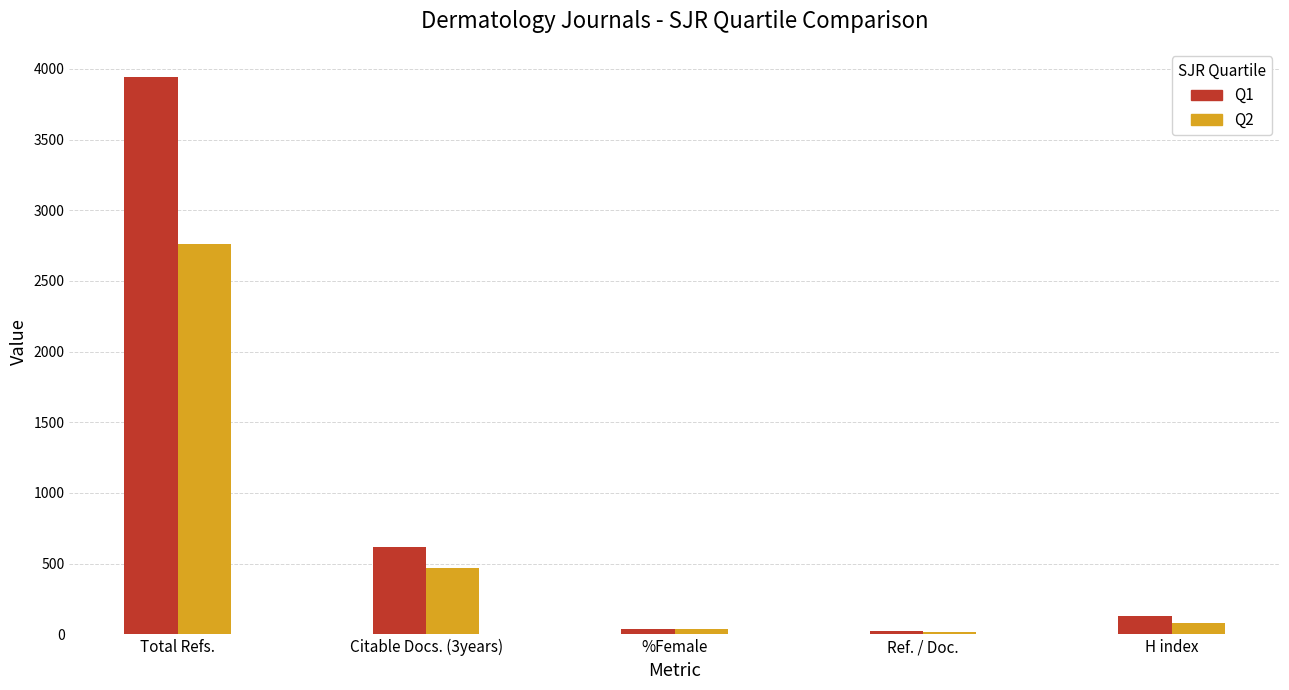

How many data points does each series have?

5